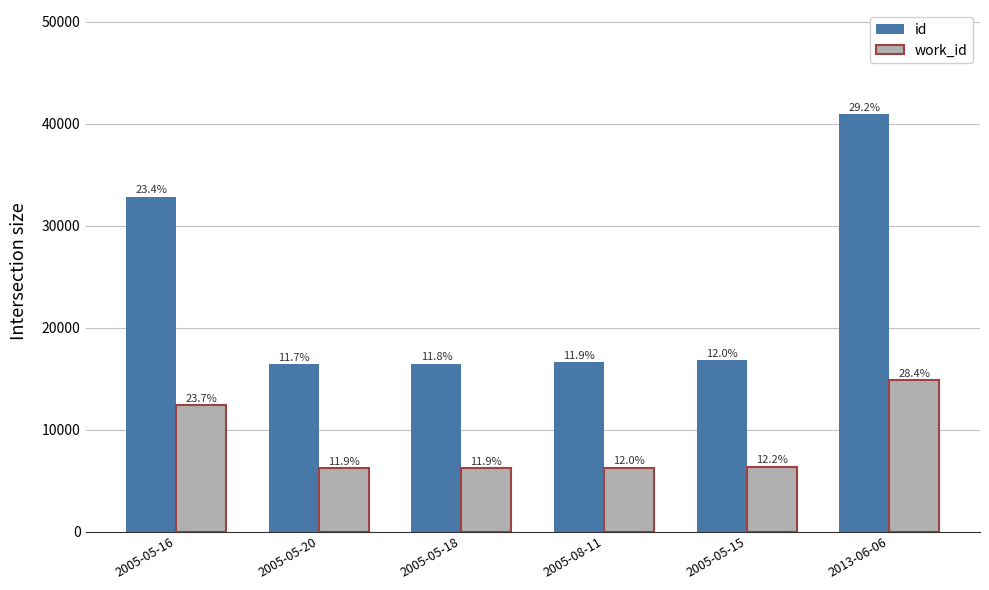

What are all the series names shown in the legend?

id, work_id